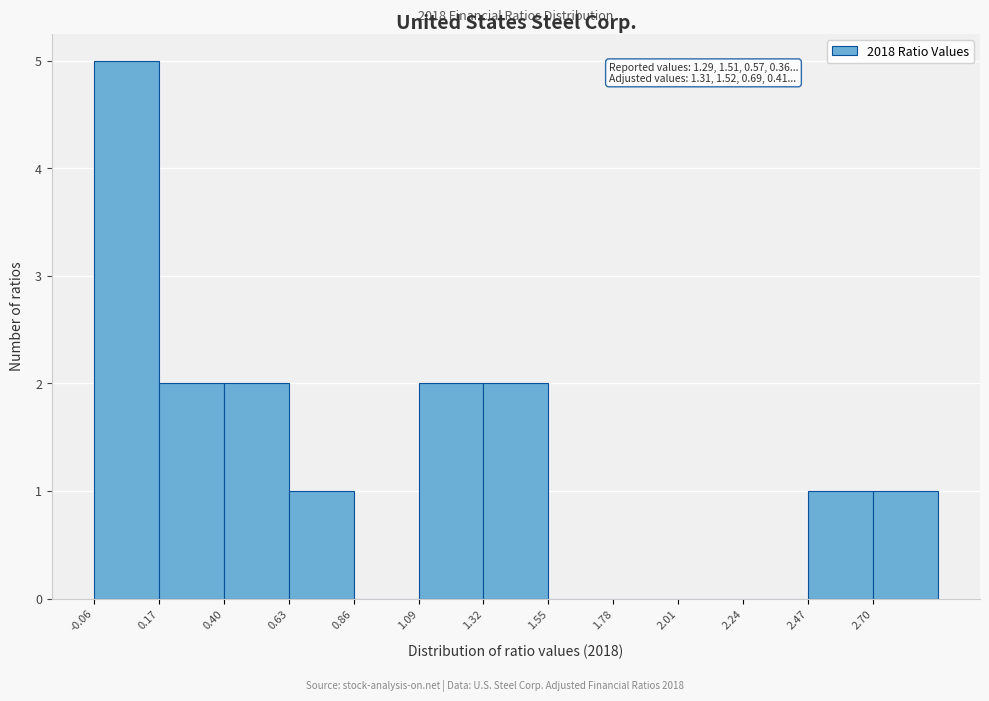

Over which range of the x-axis is the bar tallest?

-0.05 to 0.15